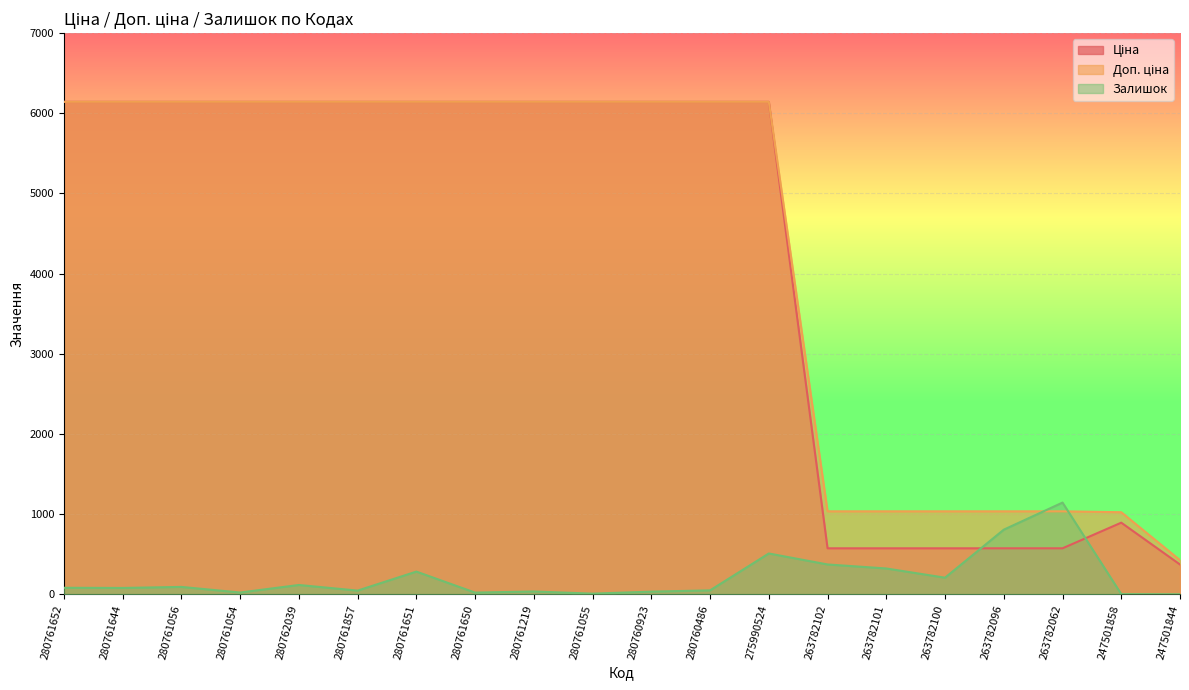

What is the value of the Залишок point at the 12th from the left?

49.0